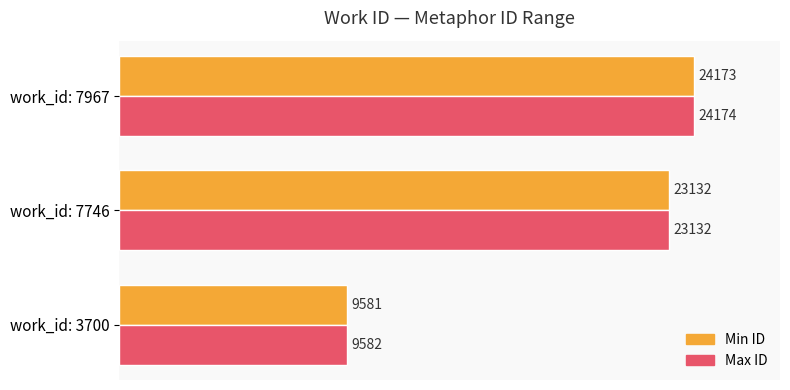

What is the highest value of the Max ID series?

24174